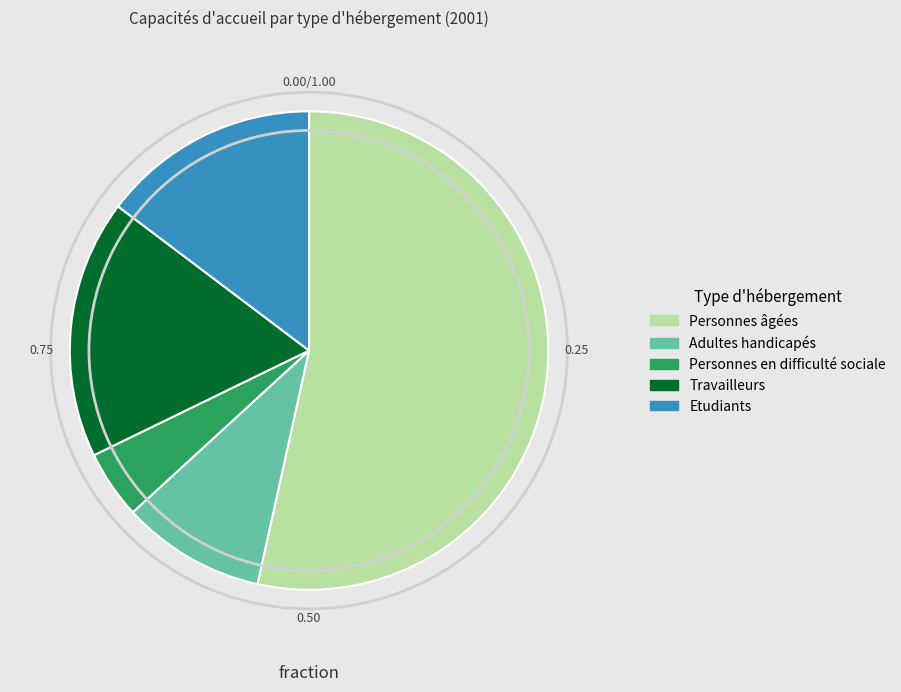

Approximately how many times larger is the value at Travailleurs compared to Adultes handicapés?

1.8